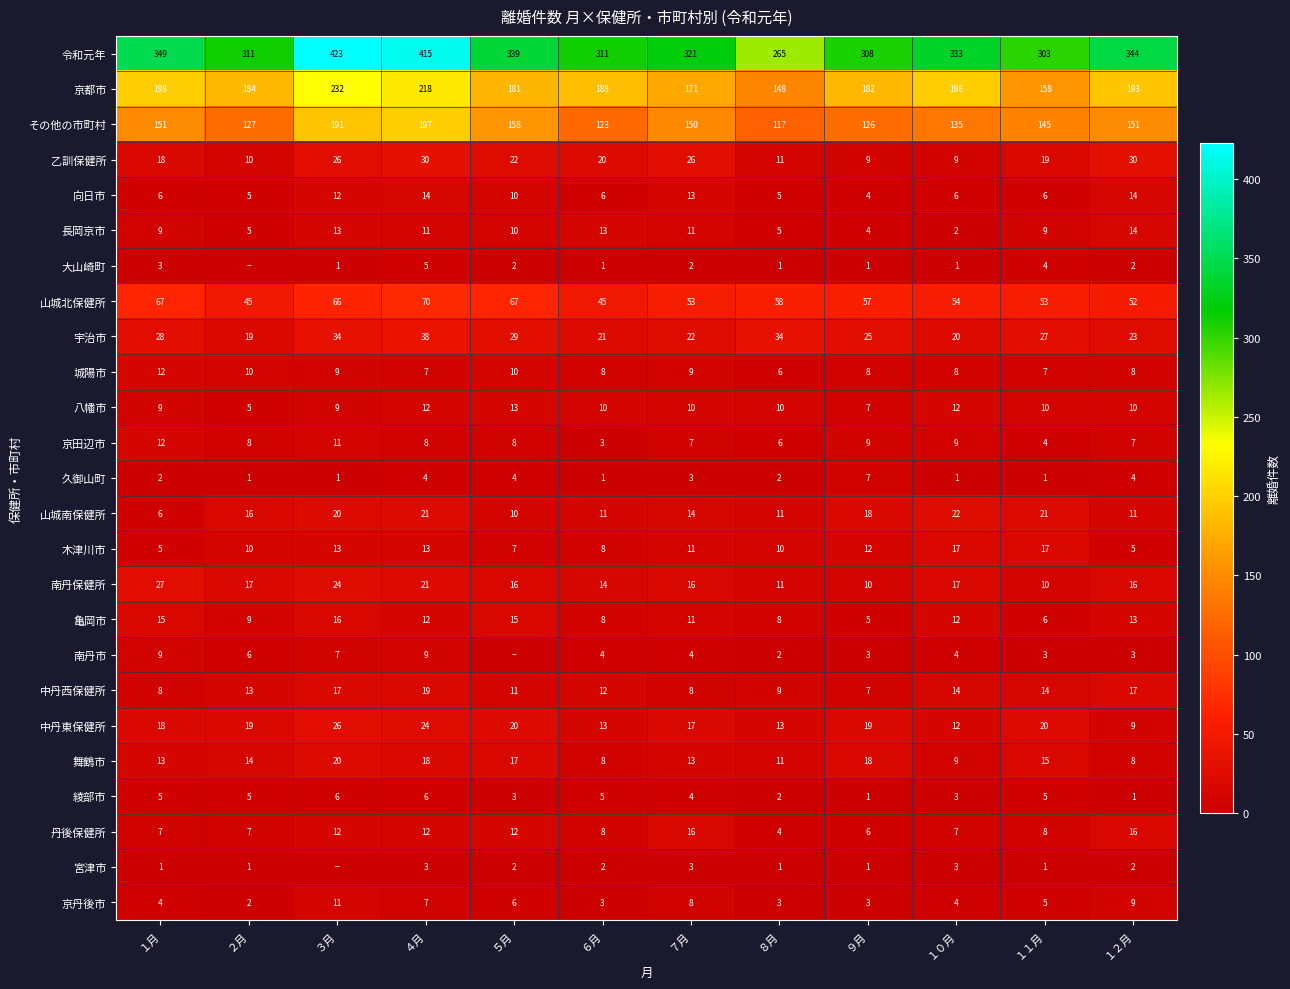

Between １月 and ４月, which series saw the biggest shift?

令和元年